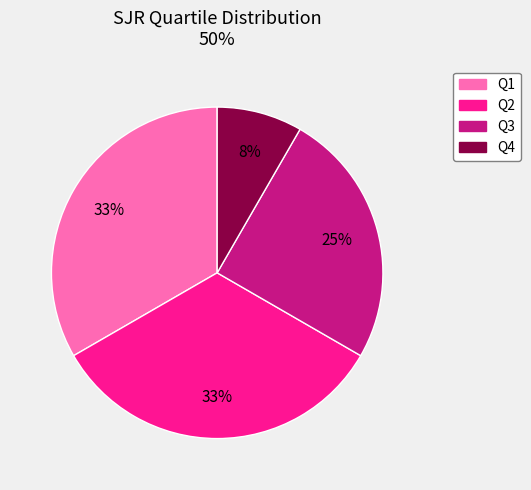

True or false: Q3 accounts for 17% of the total.

False